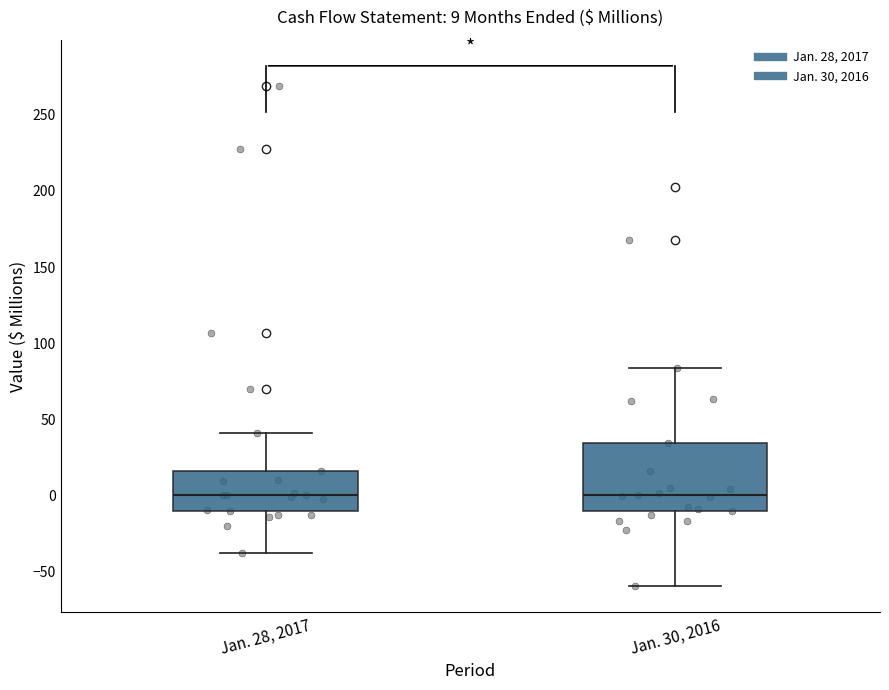

Which box is the tallest, from its lower edge to its upper edge?

Jan. 30, 2016